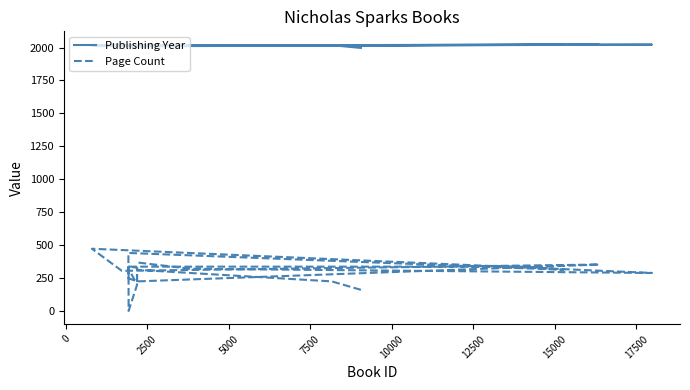

What is the greatest value displayed?

2022